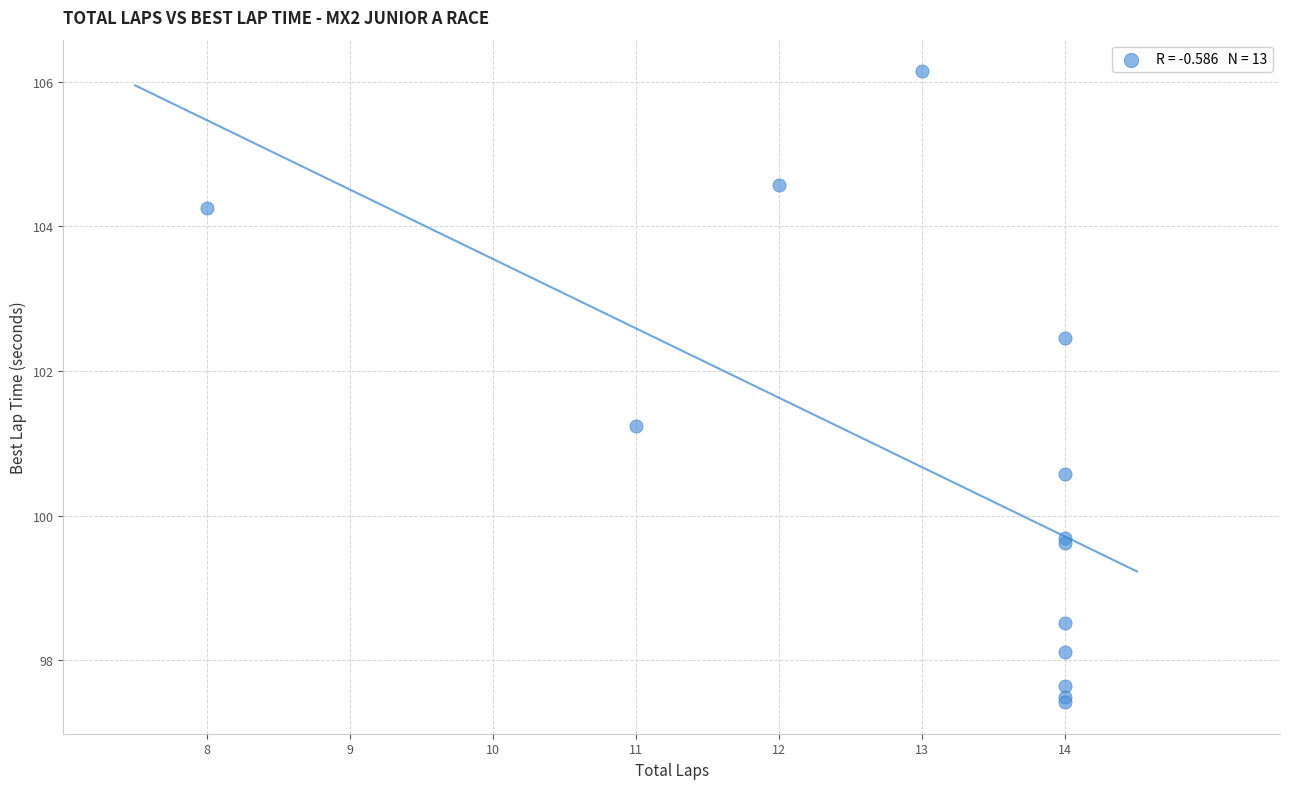

What Y value in the scatter plot is closest to 101?

101.2